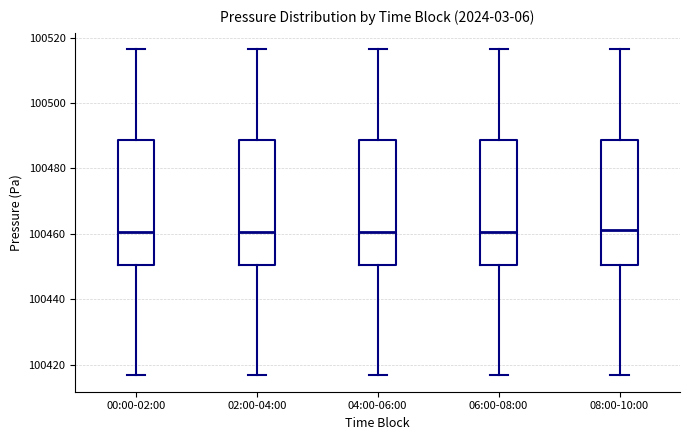

Where is the upper edge of the box for 04:00-06:00 on the y-axis? The values are not printed on the chart, so give them approximately, as read against the axis.

100488